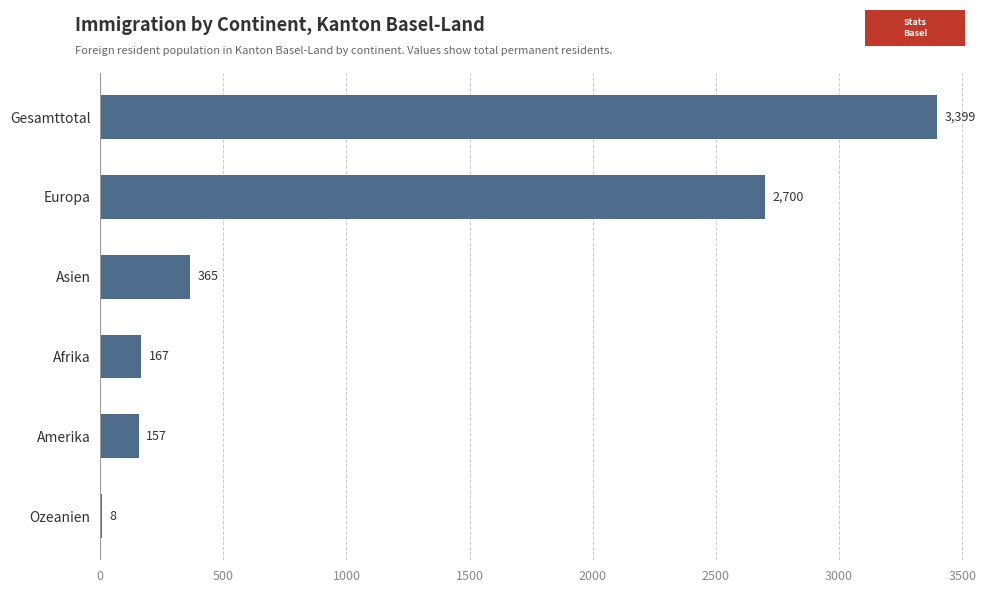

The chart shows a value of 5553 at Gesamttotal. True or false?

False